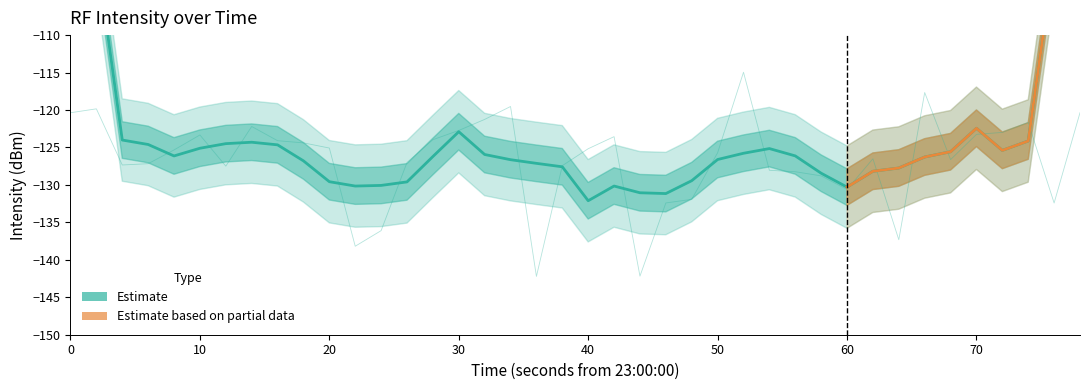

What is the maximum value shown in the chart?

-115.0